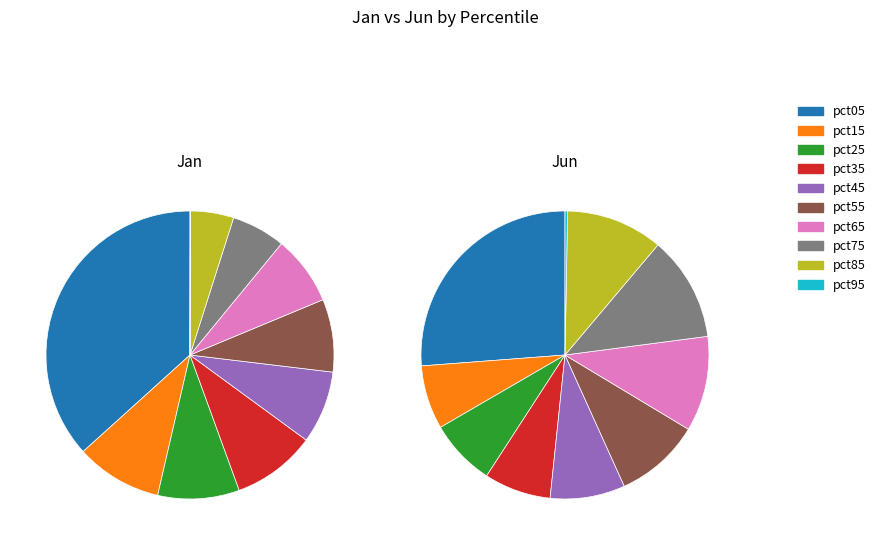

To the nearest percent, what is the average slice percentage?

10%